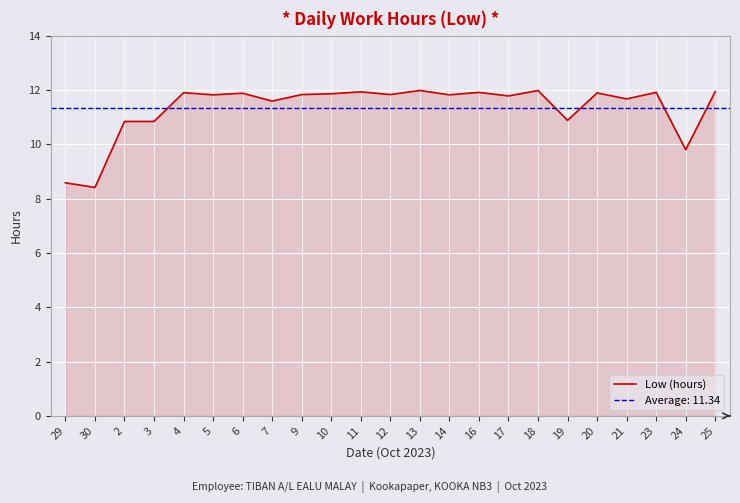

The chart shows a value of 7.9 at 20. True or false?

False